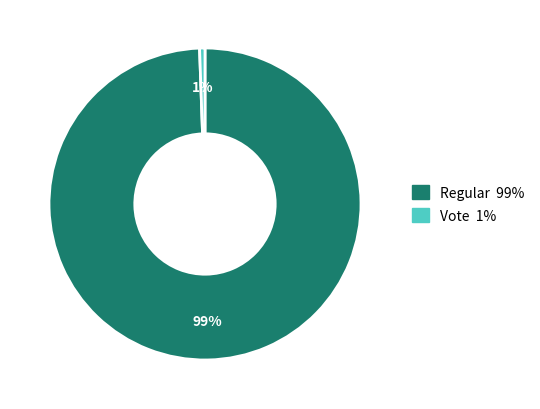

To the nearest percent, what is the average slice percentage?

50%